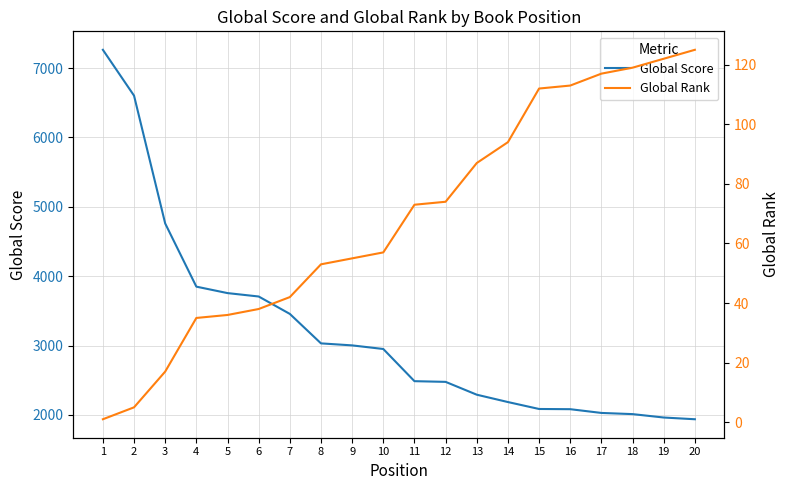

What is the difference between the highest and lowest values at 2?

6598